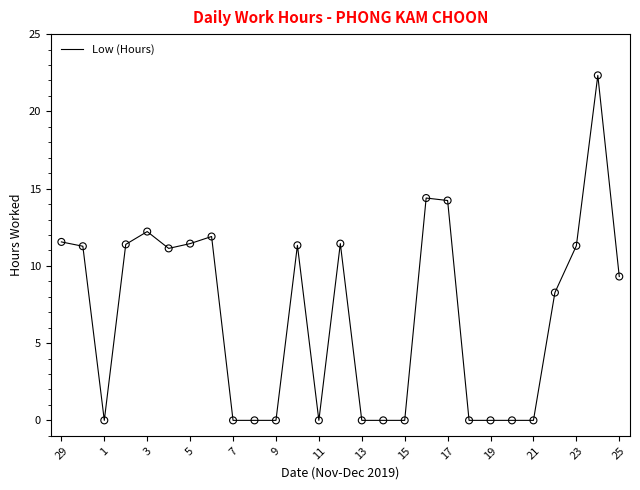

What is the difference between the maximum and minimum values?

22.3